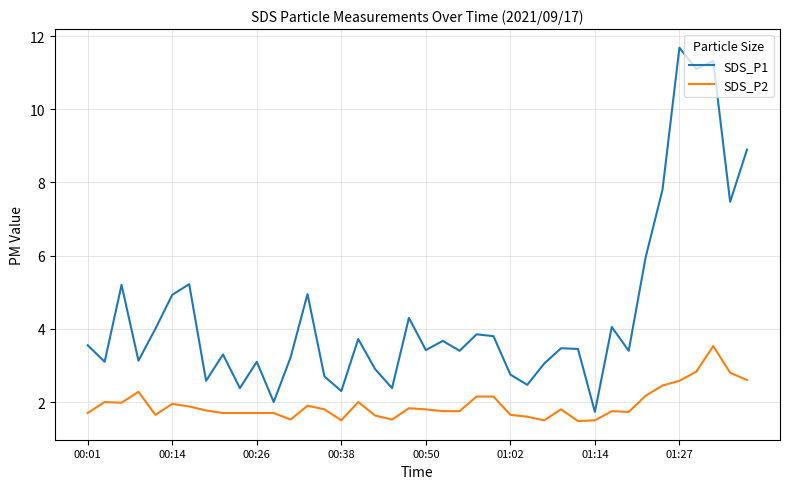

Which series has the largest range (max minus min)?

SDS_P1